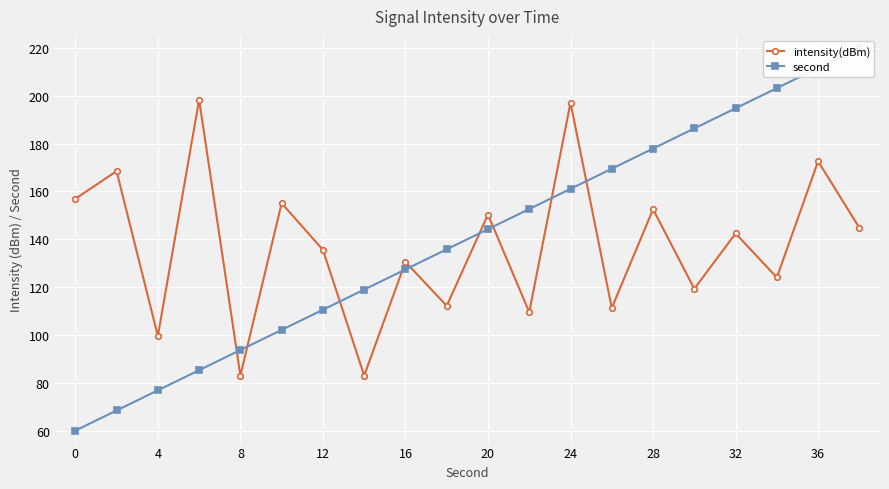

What is the difference between the maximum and second lowest values in the intensity(dBm) series?

115.3